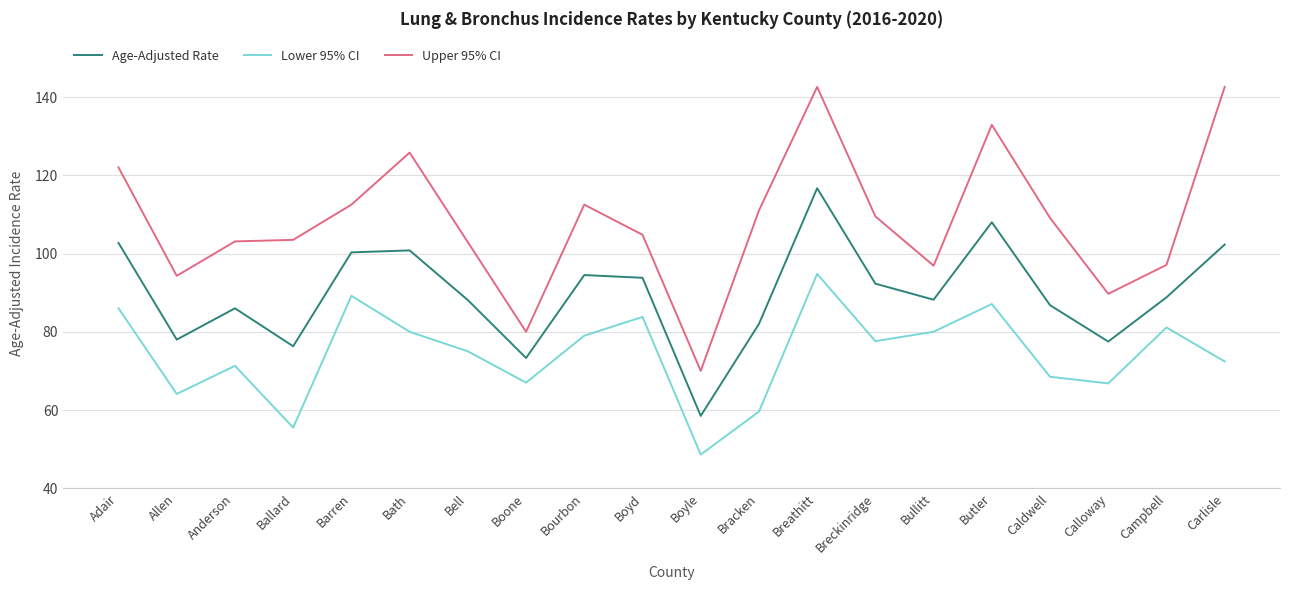

Is it true that Lower 95% CI equals 154.5 at Butler?

False